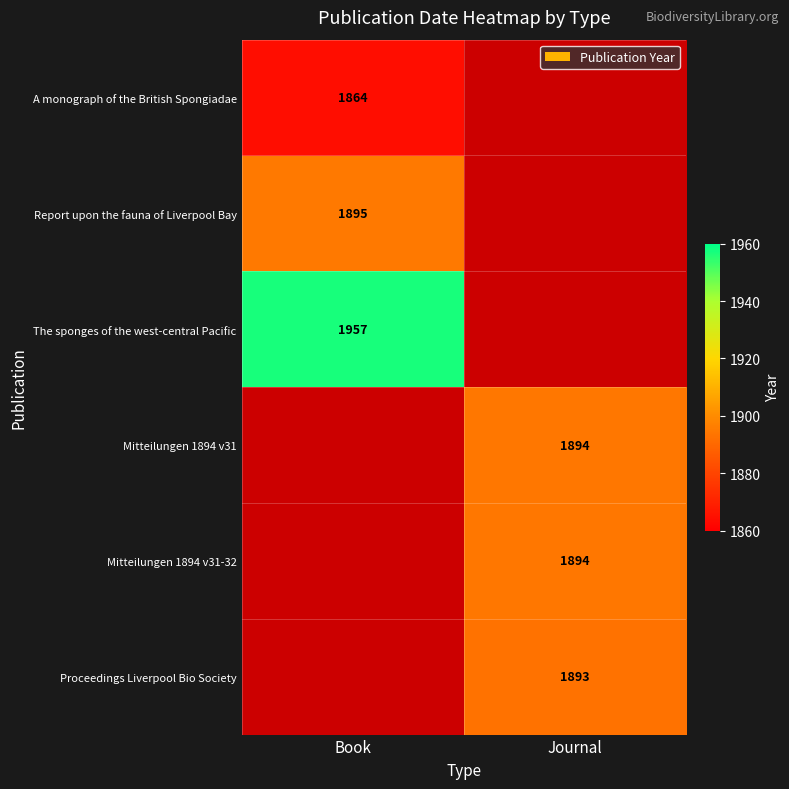

Count the number of categories in the chart.

2